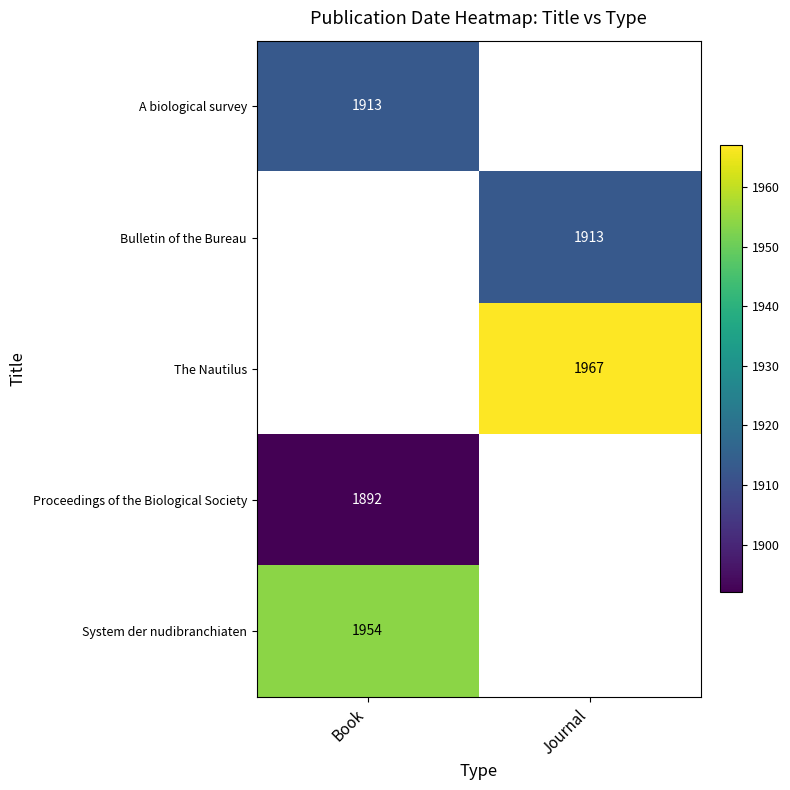

The value of A biological survey at Book is 1913. True or false?

True